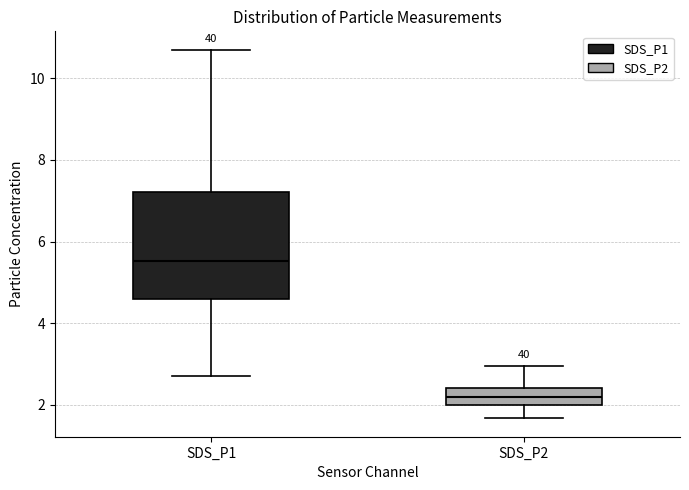

Comparing the boxes themselves (not the whiskers), which one is the tallest?

SDS_P1